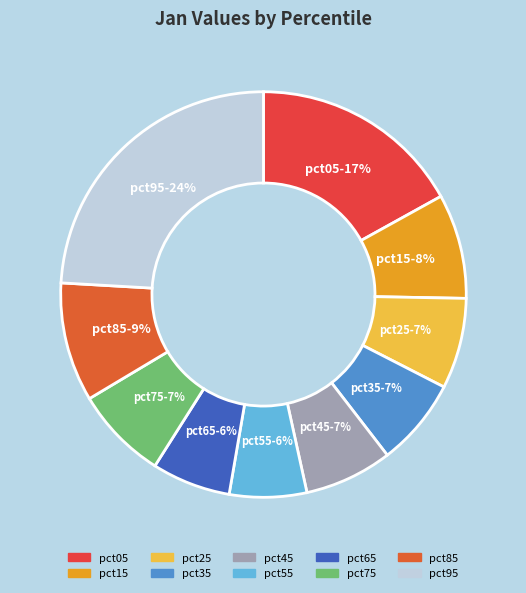

How many slices are in this pie chart?

10